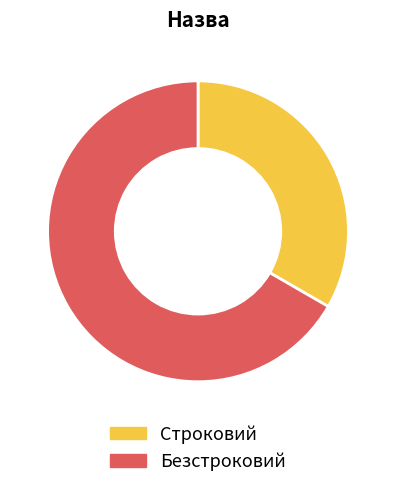

Rank the categories by value from highest to lowest.

Безстроковий, Строковий